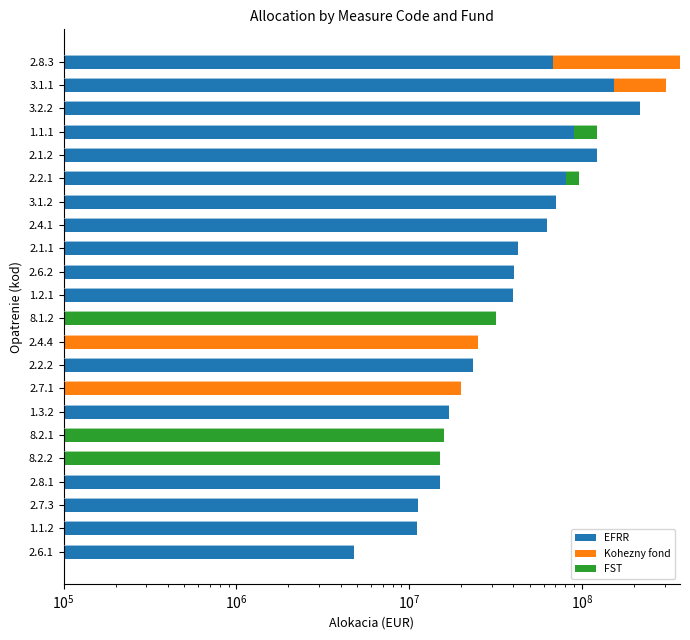

Is it true that Kohezny fond equals 240695861 at 3.1.1?

False